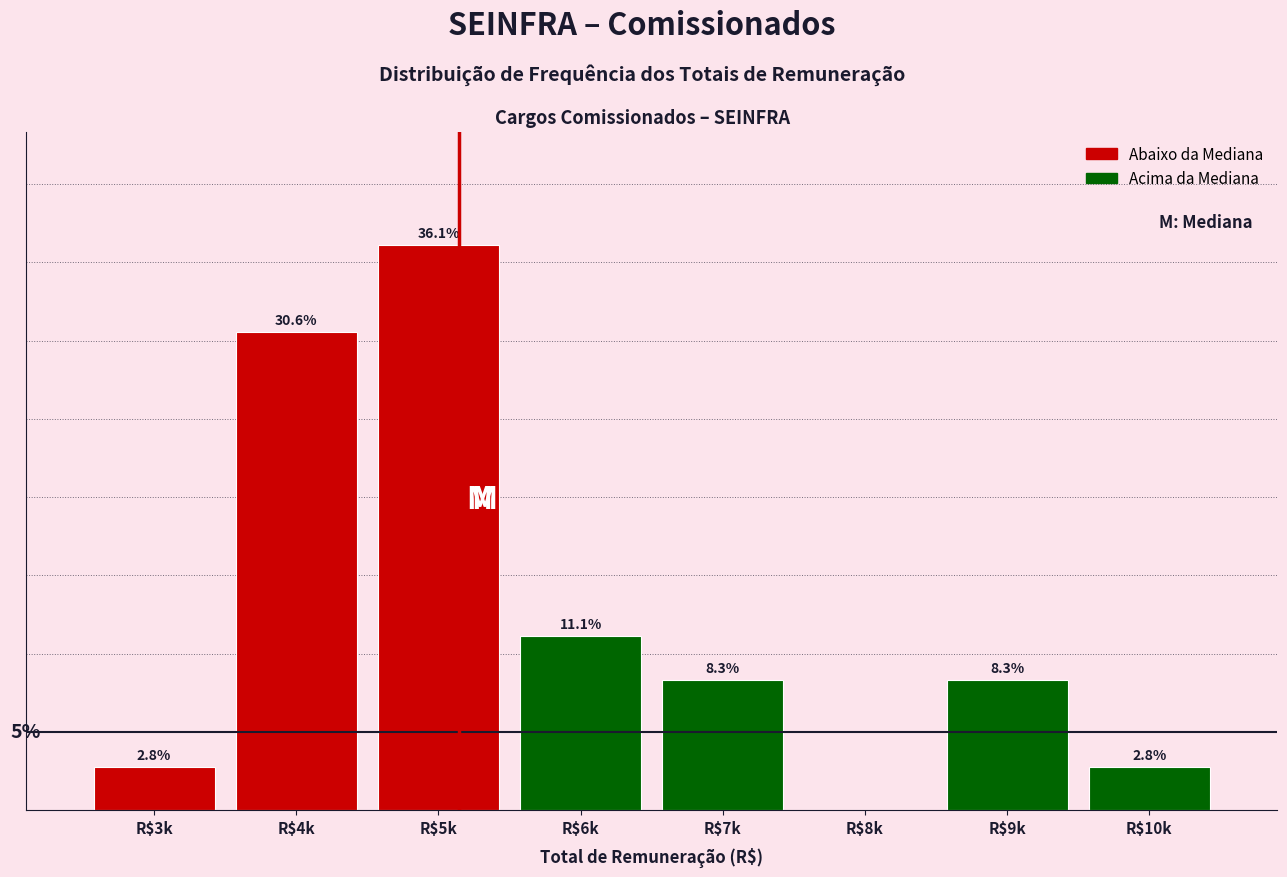

At which category does the chart reach its peak across all series?

R$5k